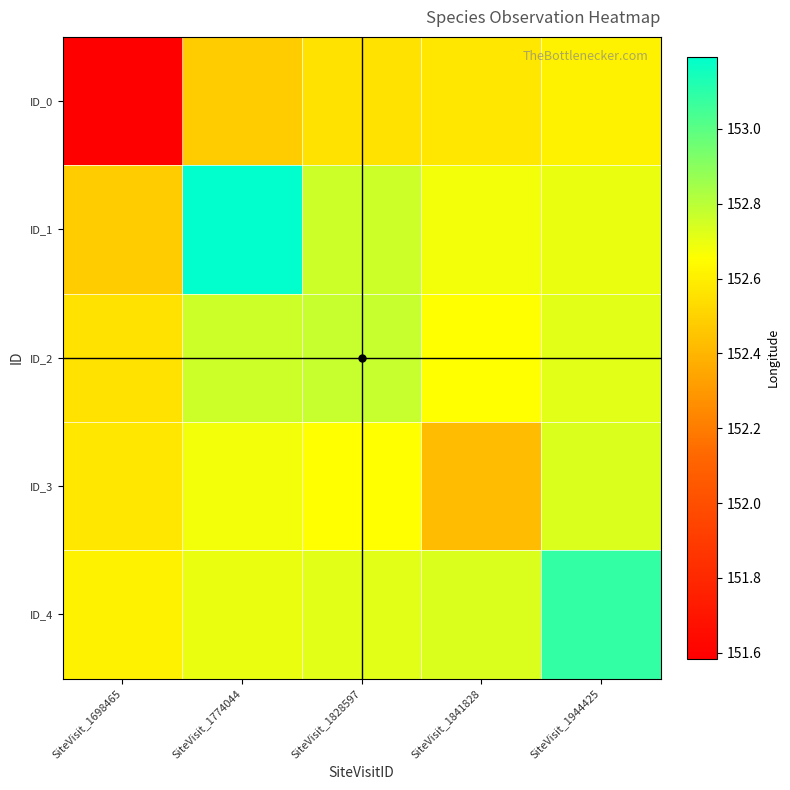

What is the difference between the highest and lowest values at SiteVisit_1698465?

1.0